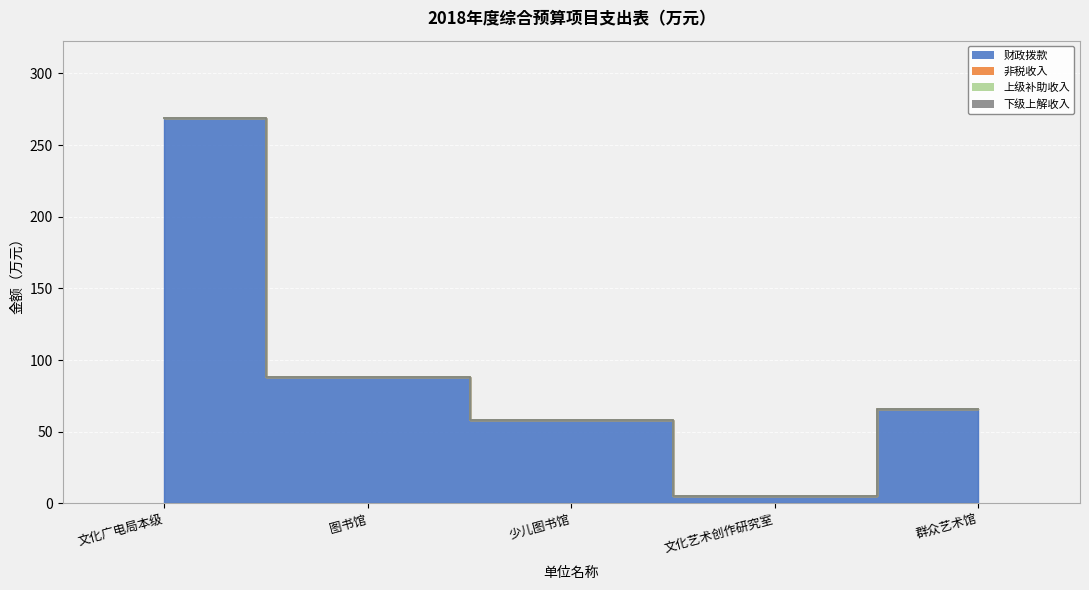

Rank the categories by 财政拨款 value from highest to lowest.

文化广电局本级, 图书馆, 群众艺术馆, 少儿图书馆, 文化艺术创作研究室